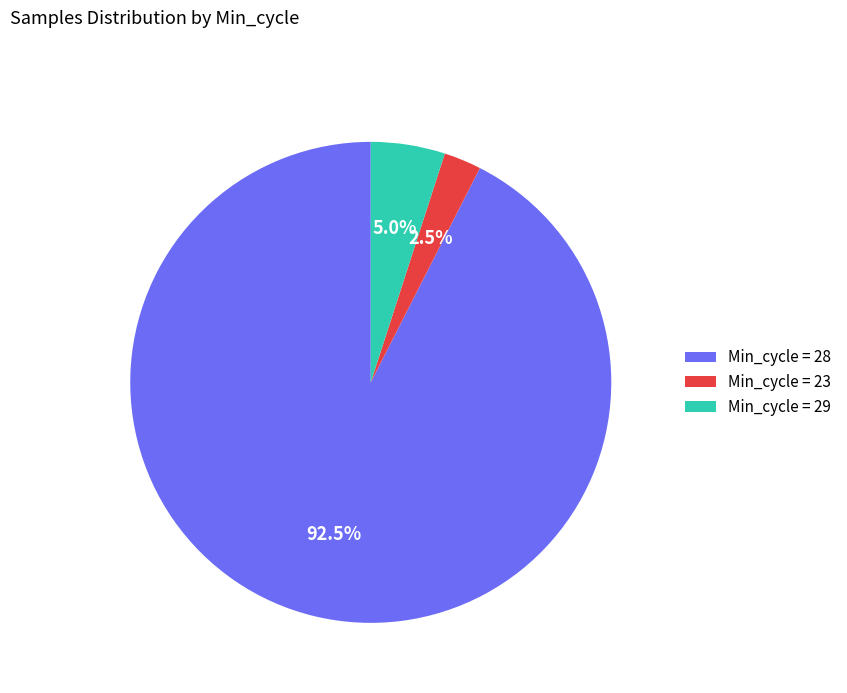

Combined, do Min_cycle = 28 and Min_cycle = 23 account for over 50%?

Yes